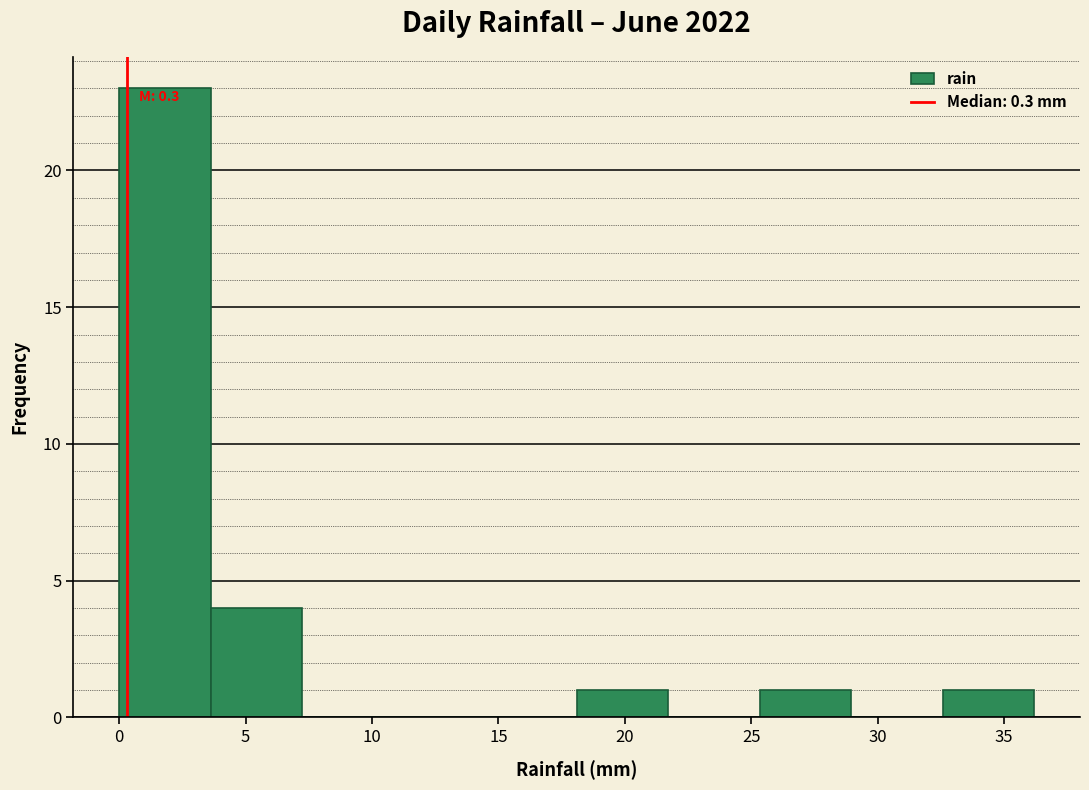

Over which range of the x-axis is the bar tallest?

0.0 to 3.5